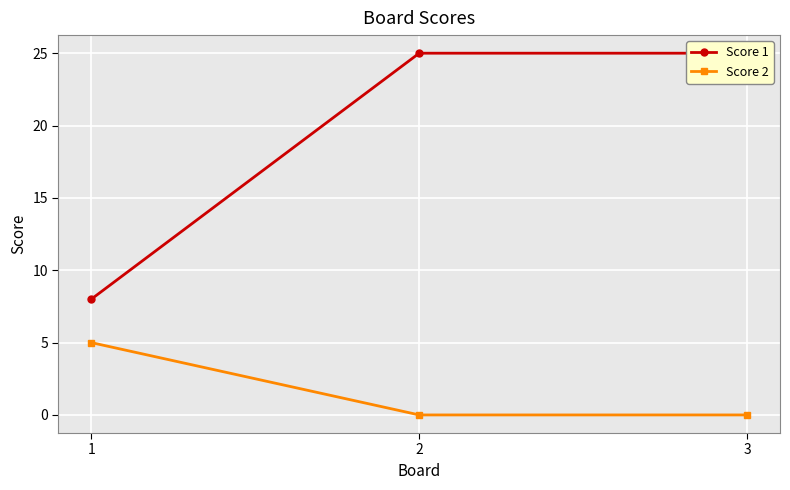

Which series has the widest spread of values?

Score 1